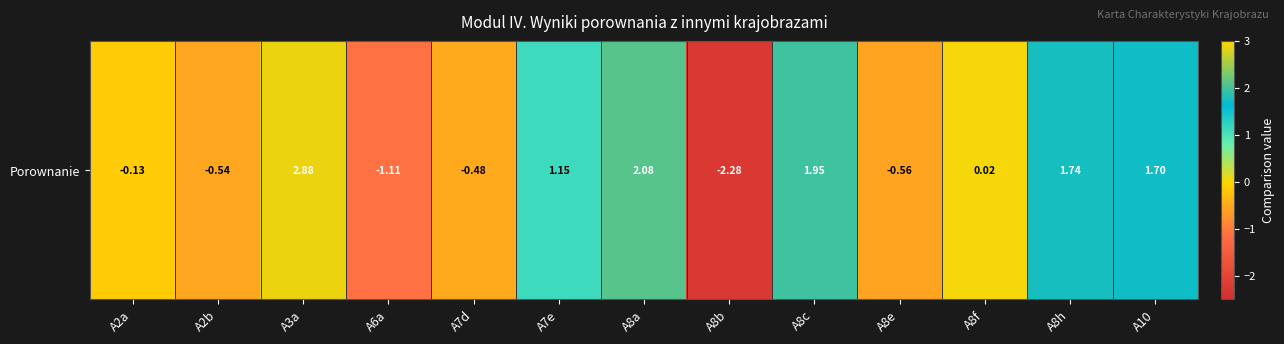

List the labels in order of value, smallest first.

A8b, A6a, A8e, A2b, A7d, A2a, A8f, A7e, A10, A8h, A8c, A8a, A3a